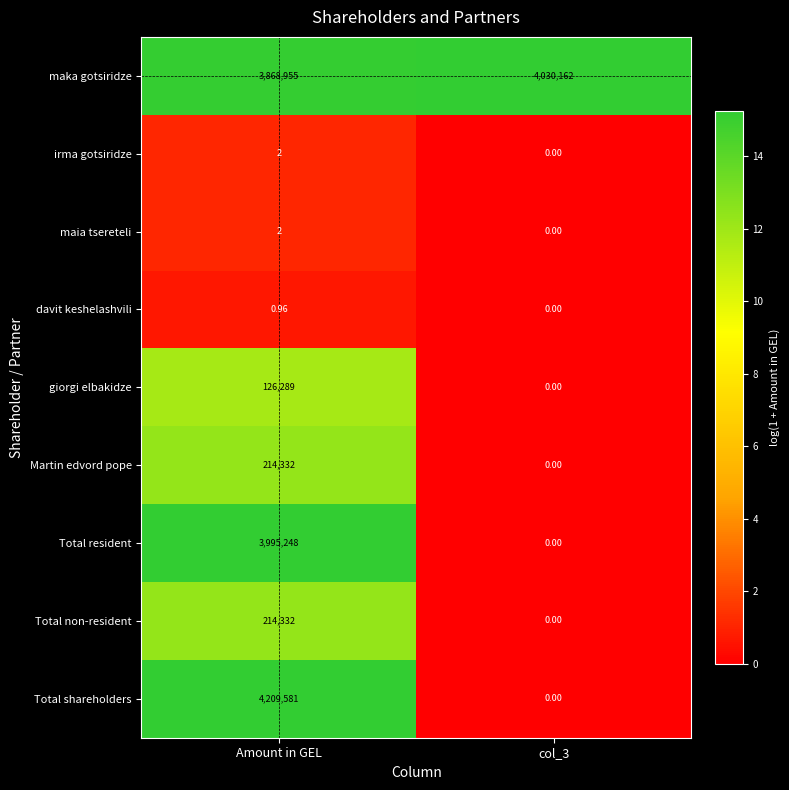

Which series changed the most between Amount in GEL and col_3?

Total shareholders